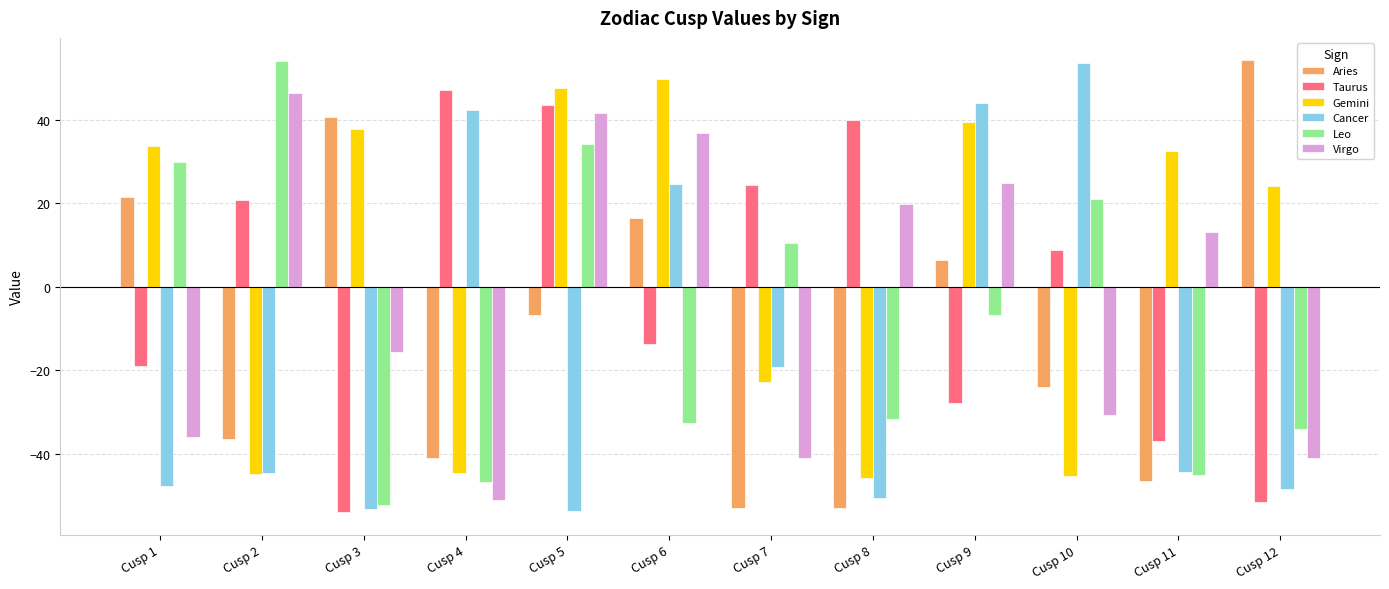

What is the value of the Aries bar at the 5th from the left?

-6.8